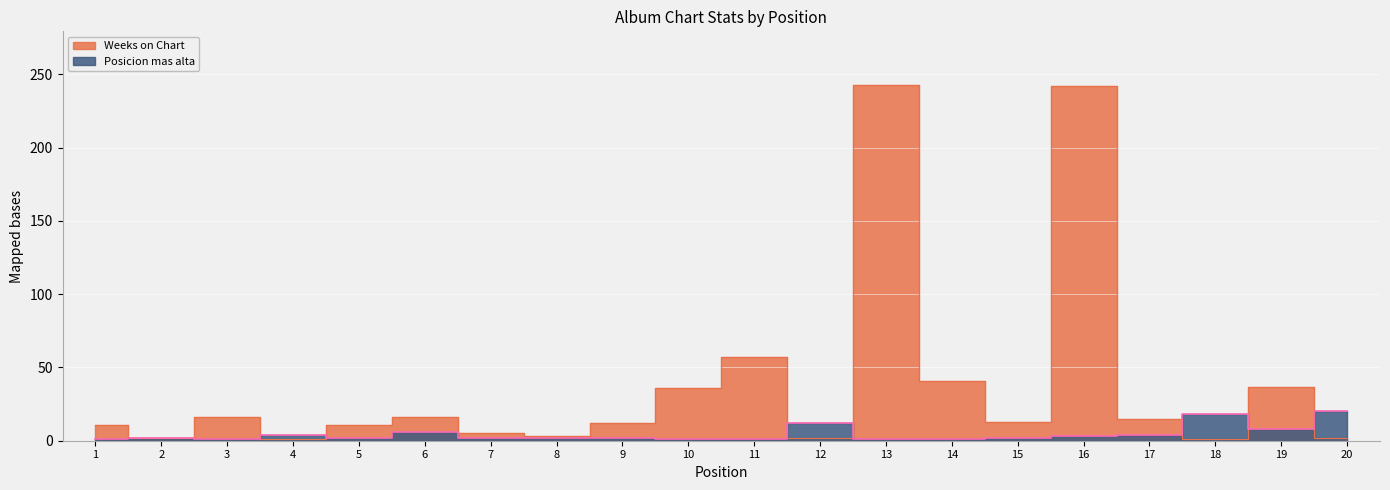

At which category does the chart reach its minimum across all series?

4